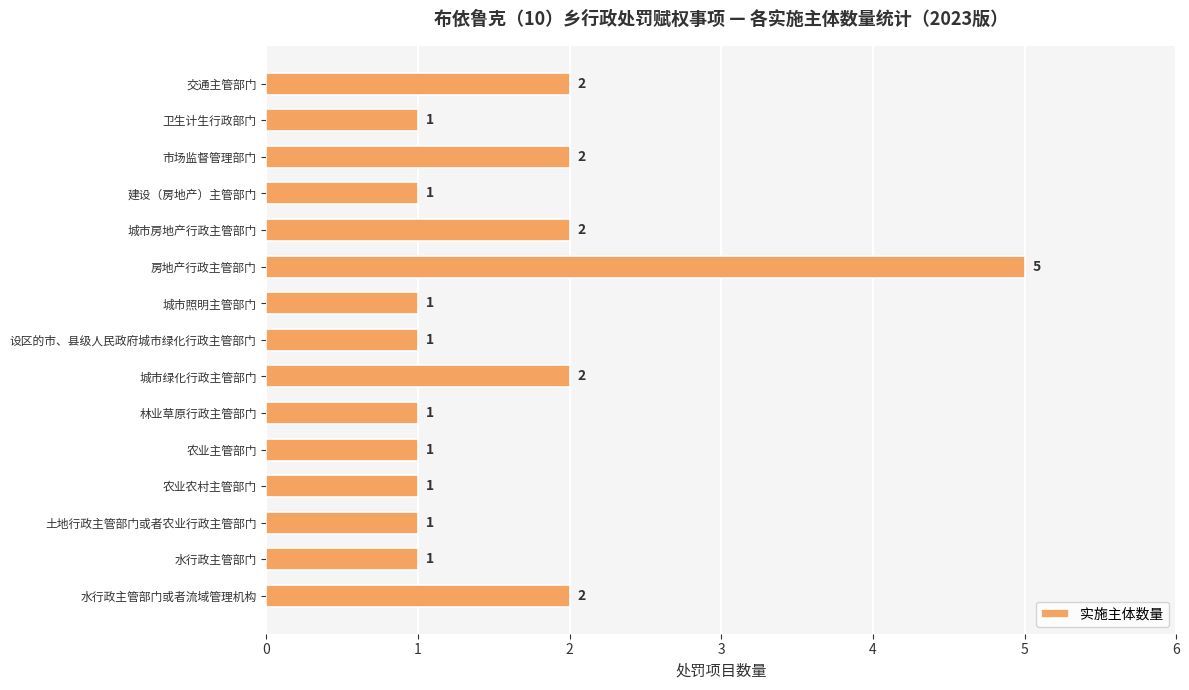

How many bars are there in total?

15